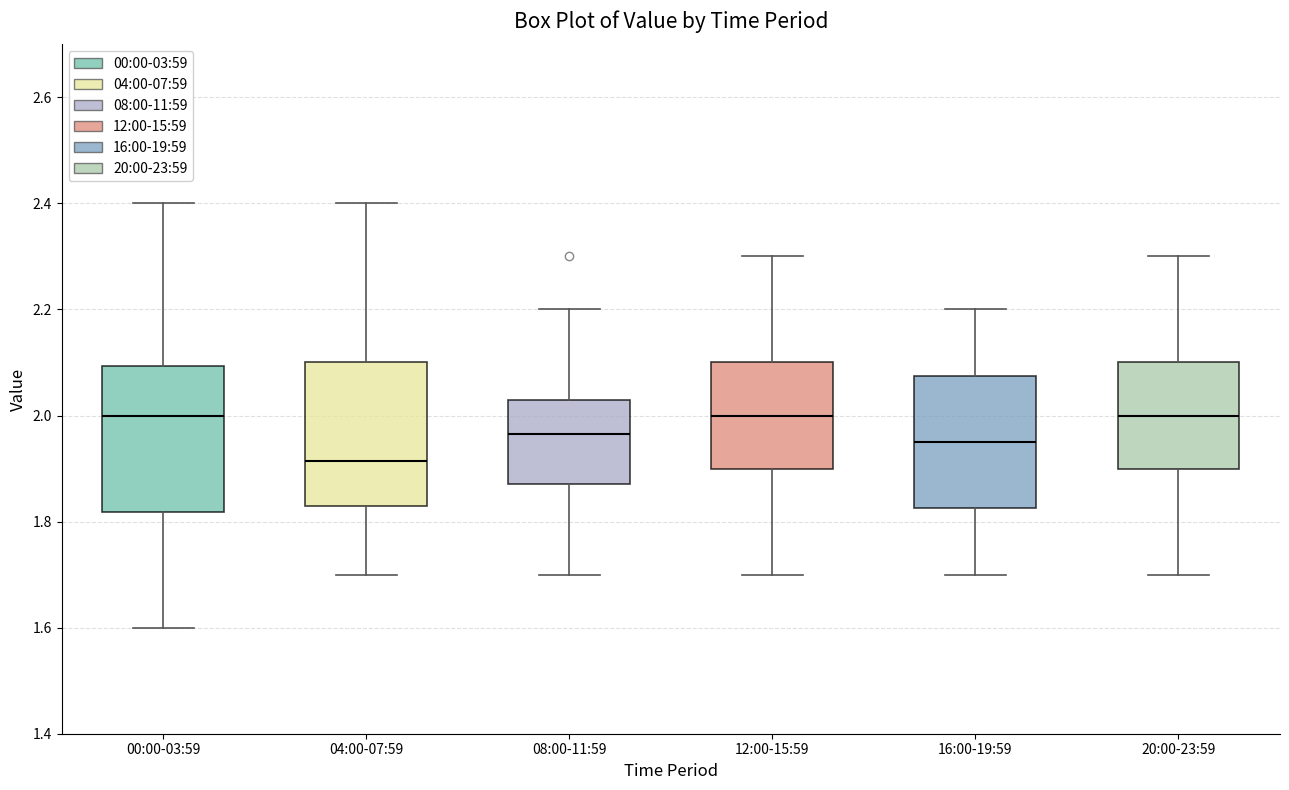

Where does the median line of the box for 20:00-23:59 sit on the y-axis? The values are not printed on the chart, so give them approximately, as read against the axis.

2.00